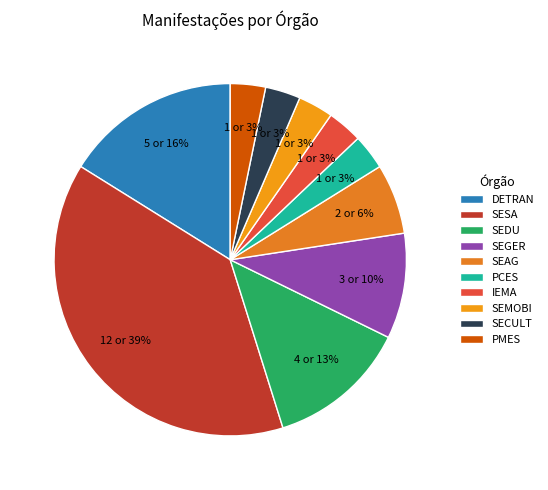

How many slices are in this pie chart?

10